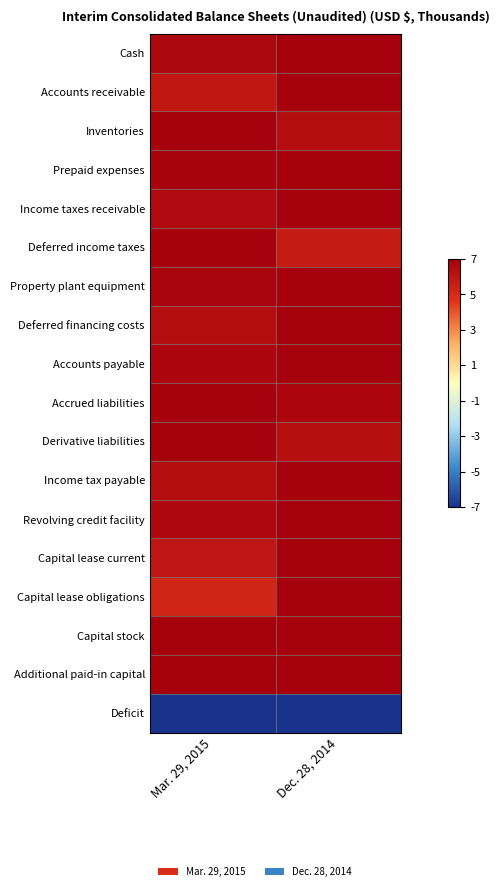

Reading left to right, what are all the values shown in this chart?

Cash: Mar. 29, 2015=6.6	Dec. 28, 2014=7.0
Accounts receivable: Mar. 29, 2015=5.9	Dec. 28, 2014=7.0
Inventories: Mar. 29, 2015=7.0	Dec. 28, 2014=6.4
Prepaid expenses: Mar. 29, 2015=6.8	Dec. 28, 2014=7.0
Income taxes receivable: Mar. 29, 2015=6.5	Dec. 28, 2014=7.0
Deferred income taxes: Mar. 29, 2015=7.0	Dec. 28, 2014=5.7
Property plant equipment: Mar. 29, 2015=6.8	Dec. 28, 2014=7.0
Deferred financing costs: Mar. 29, 2015=6.4	Dec. 28, 2014=7.0
Accounts payable: Mar. 29, 2015=6.7	Dec. 28, 2014=7.0
Accrued liabilities: Mar. 29, 2015=7.0	Dec. 28, 2014=6.7
Derivative liabilities: Mar. 29, 2015=7.0	Dec. 28, 2014=6.3
Income tax payable: Mar. 29, 2015=6.4	Dec. 28, 2014=7.0
Revolving credit facility: Mar. 29, 2015=6.6	Dec. 28, 2014=7.0
Capital lease current: Mar. 29, 2015=6.0	Dec. 28, 2014=7.0
Capital lease obligations: Mar. 29, 2015=5.3	Dec. 28, 2014=7.0
Capital stock: Mar. 29, 2015=7.0	Dec. 28, 2014=7.0
Additional paid-in capital: Mar. 29, 2015=7.0	Dec. 28, 2014=7.0
Deficit: Mar. 29, 2015=-7.0	Dec. 28, 2014=-7.0